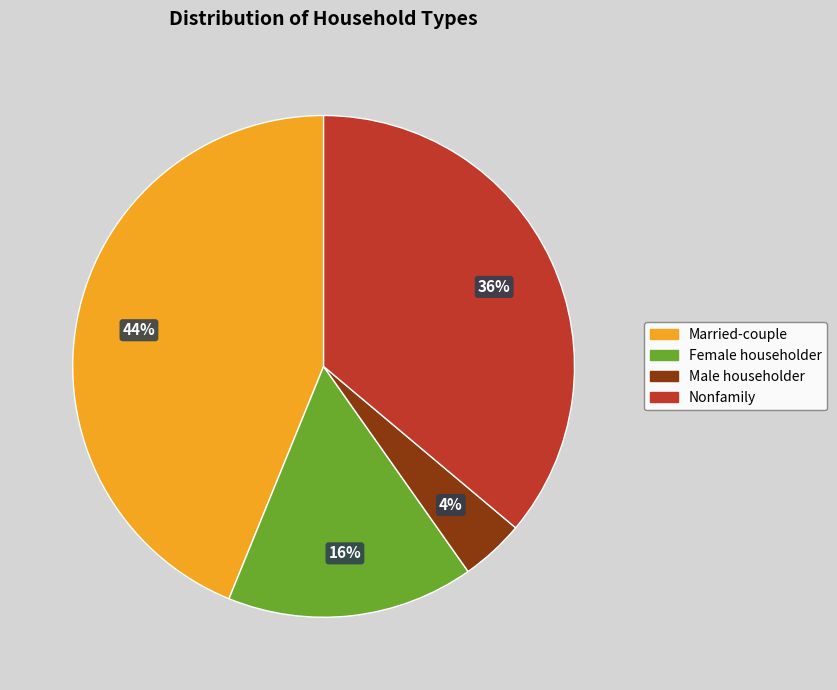

Is there any slice that represents more than half of the pie?

No